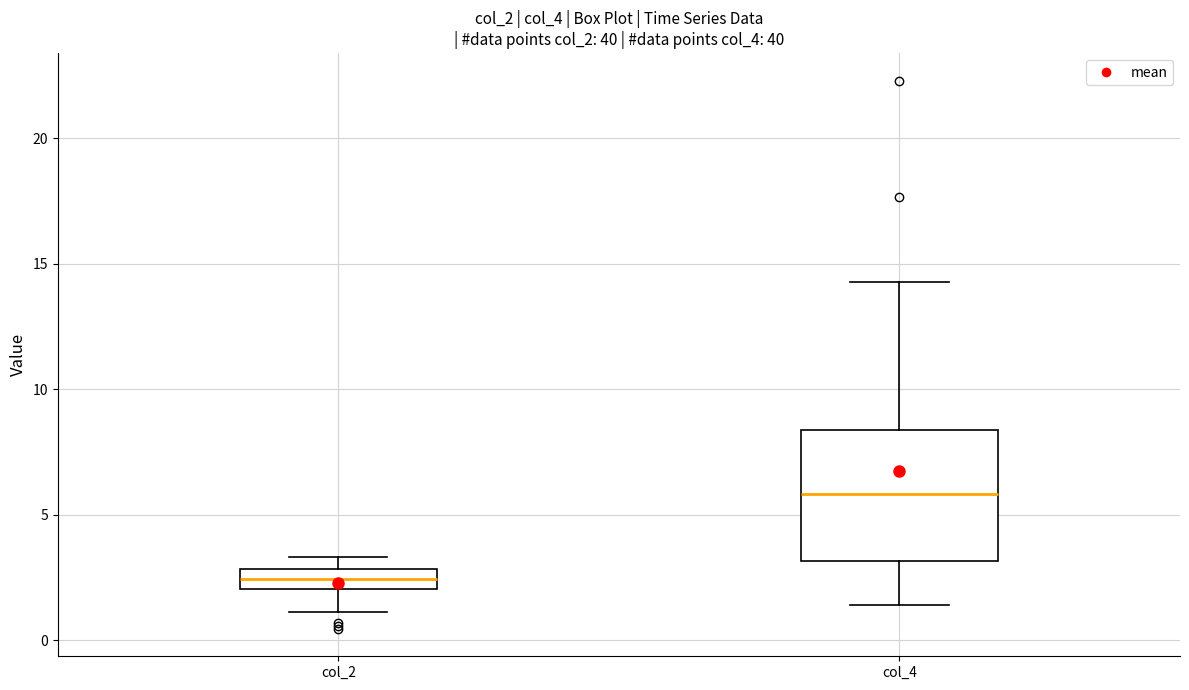

Reading left to right, transcribe this box plot: for each box, give where its median line is, the range the box spans, and where its two whiskers end, as read against the y-axis. The values are not printed on the chart, so give them approximately, as read against the axis.

col_2: median 2.5, box 2.0 to 3.0, whiskers 1.0 to 3.5
col_4: median 6.0, box 3.0 to 8.5, whiskers 1.5 to 14.5